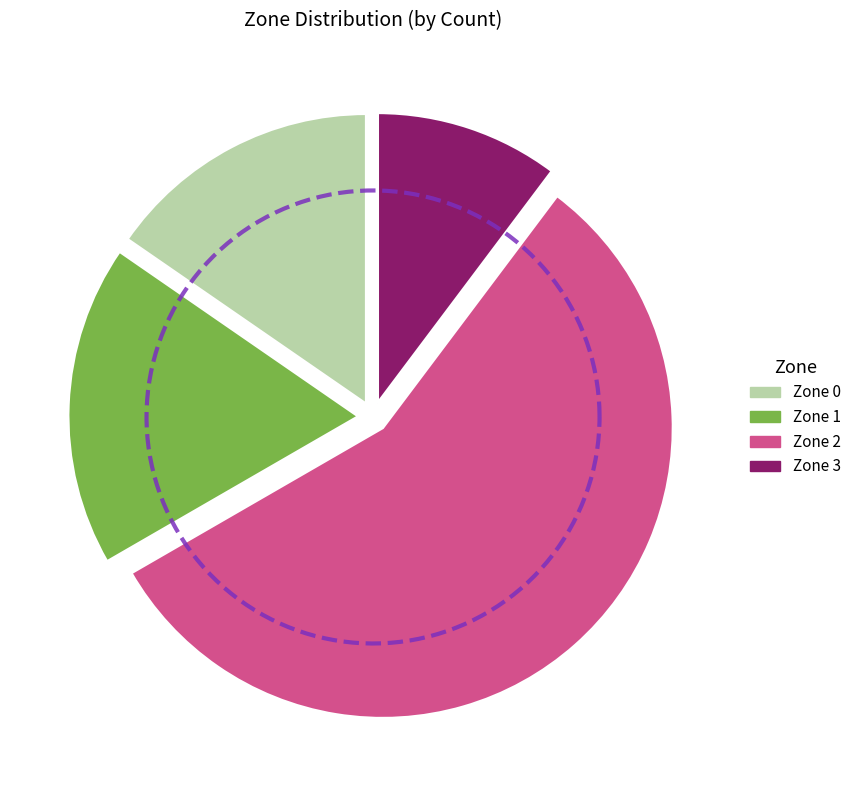

To the nearest percent, what is the average slice percentage?

25%